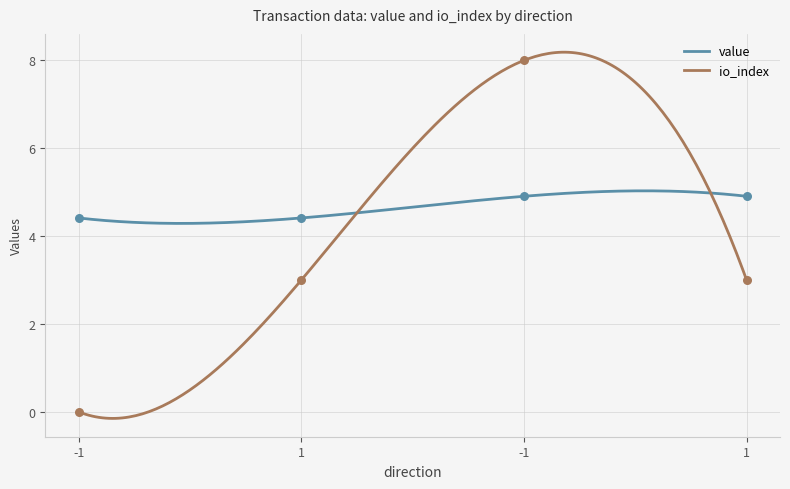

Is the value of io_index at -1 greater than the value of value at 1?

No